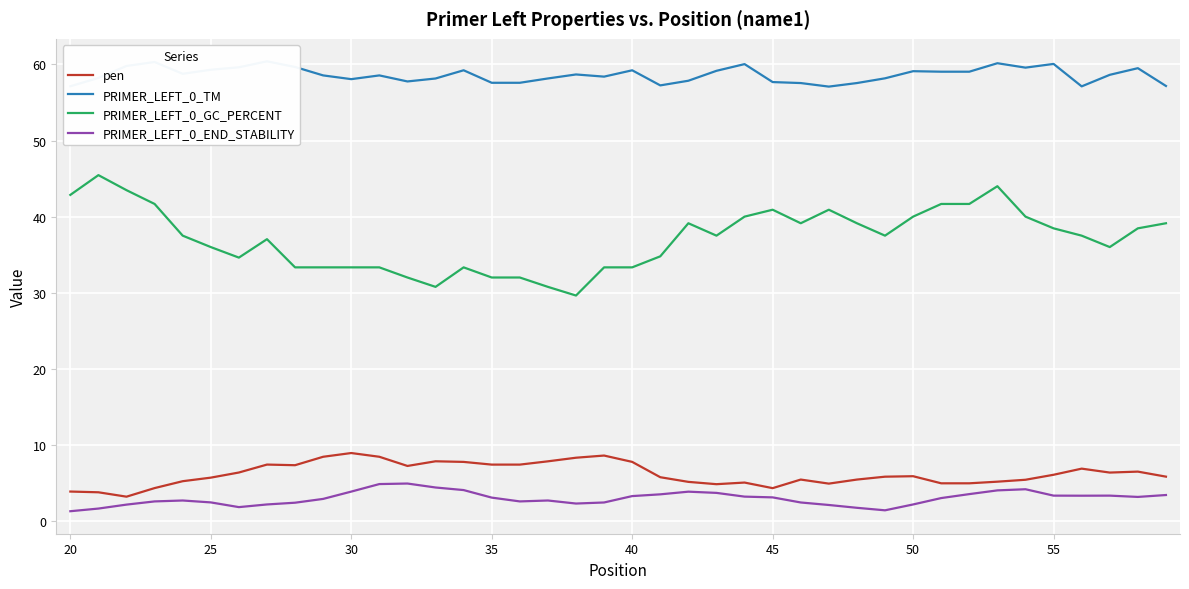

What are all the series names shown in the legend?

pen, PRIMER_LEFT_0_TM, PRIMER_LEFT_0_GC_PERCENT, PRIMER_LEFT_0_END_STABILITY